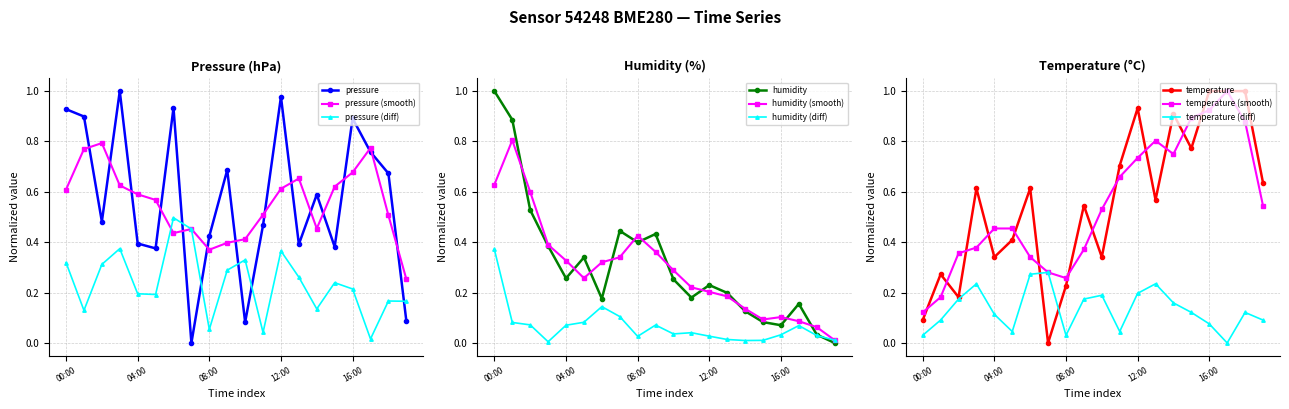

Reading left to right, extract all data points from this chart.

pressure: 0.9	0.9	0.5	1.0	0.4	0.4	0.9	0.0	0.4	0.7	0.1	0.5	1.0	0.4	0.6	0.4	0.9	0.8	0.7	0.1
humidity: 1.0	0.9	0.5	0.4	0.3	0.3	0.2	0.4	0.4	0.4	0.3	0.2	0.2	0.2	0.1	0.1	0.1	0.2	0.0	0.0
temperature: 0.1	0.3	0.2	0.6	0.3	0.4	0.6	0.0	0.2	0.5	0.3	0.7	0.9	0.6	0.9	0.8	1.0	1.0	1.0	0.6